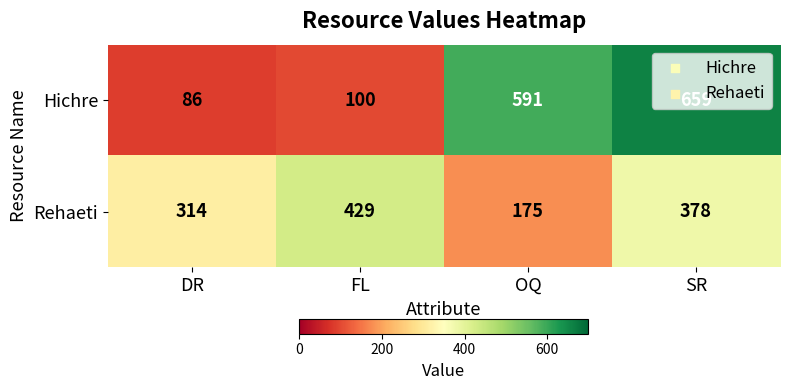

Which series has the widest spread of values?

Hichre